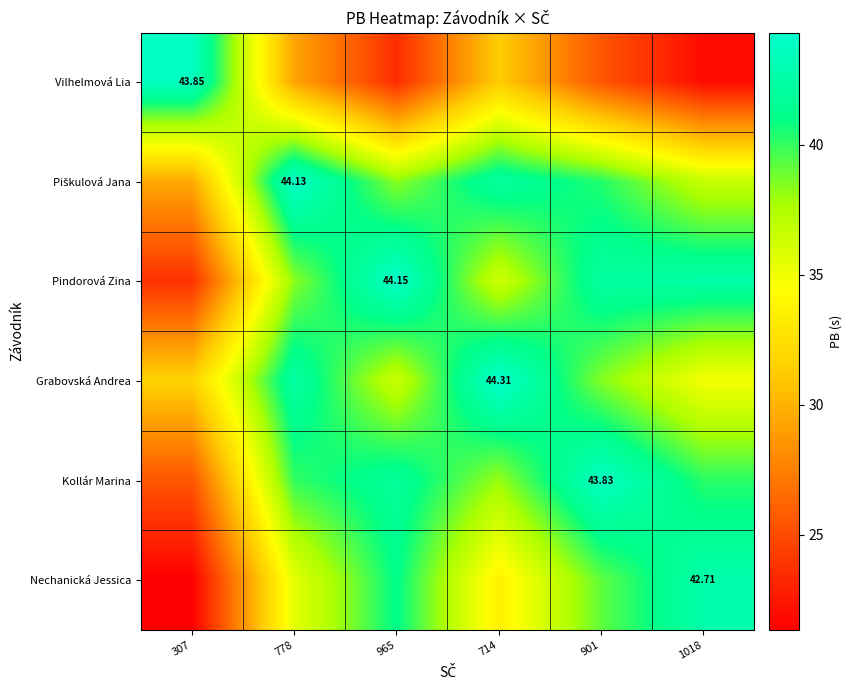

Rank the categories by Piškulová Jana value from highest to lowest.

778, 714, 901, 965, 1018, 307